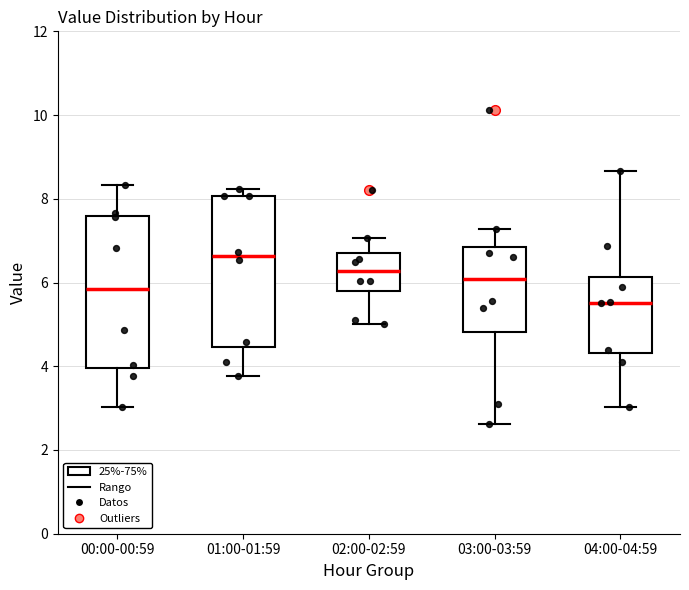

Where is the lower edge of the box for 03:00-03:59 on the y-axis? The values are not printed on the chart, so give them approximately, as read against the axis.

4.8